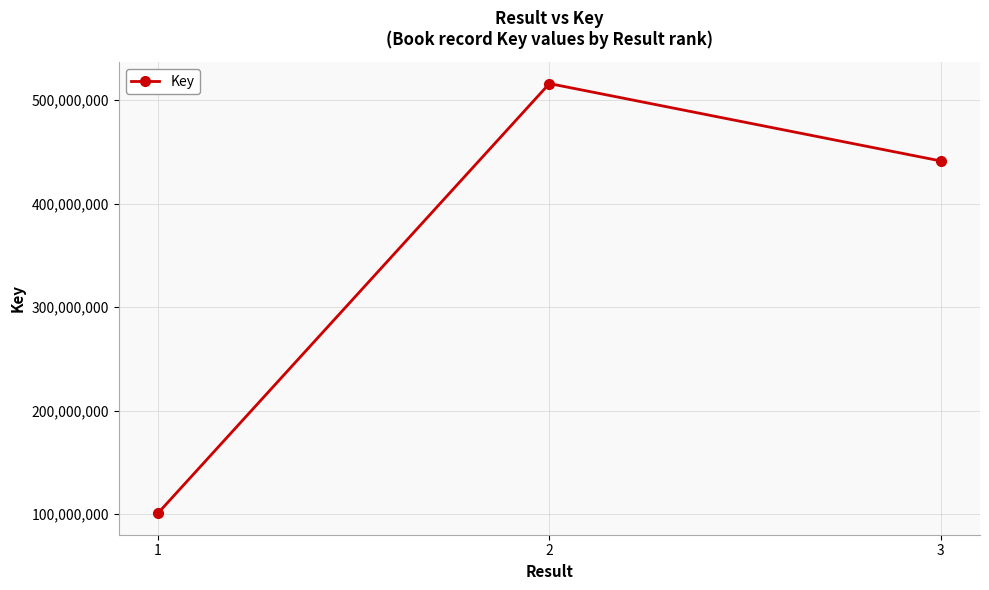

Is this an area chart (filled region under the line)?

No